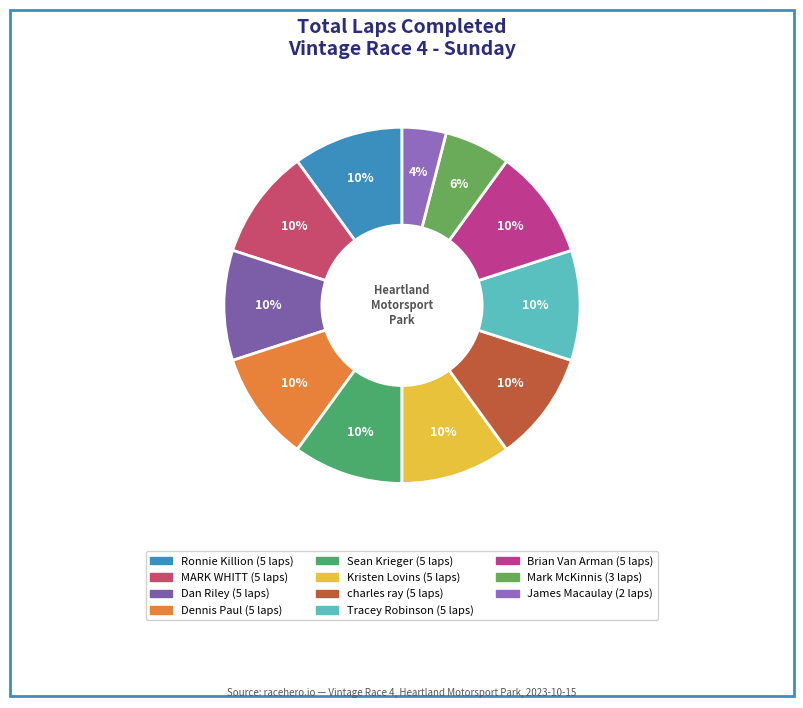

Is it true that Ronnie Killion is 10% of the pie?

True